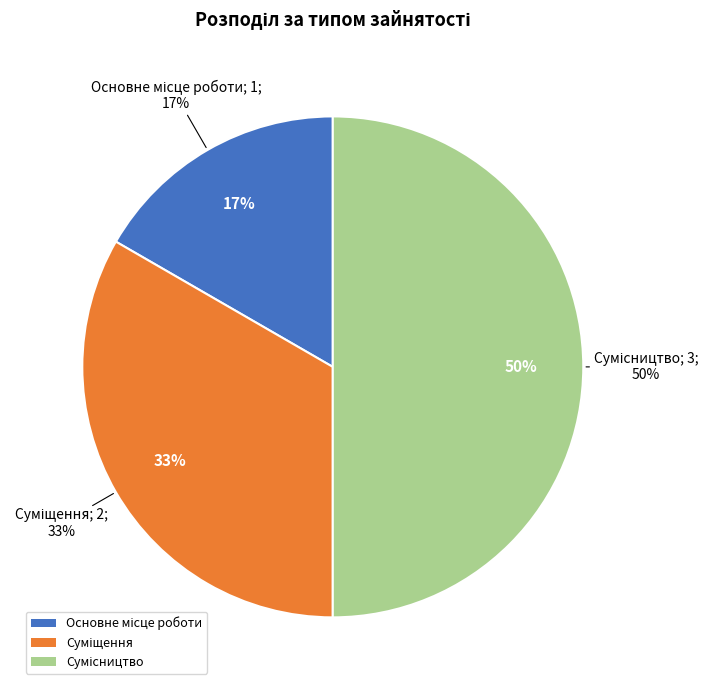

Which slice is the largest?

Сумісництво